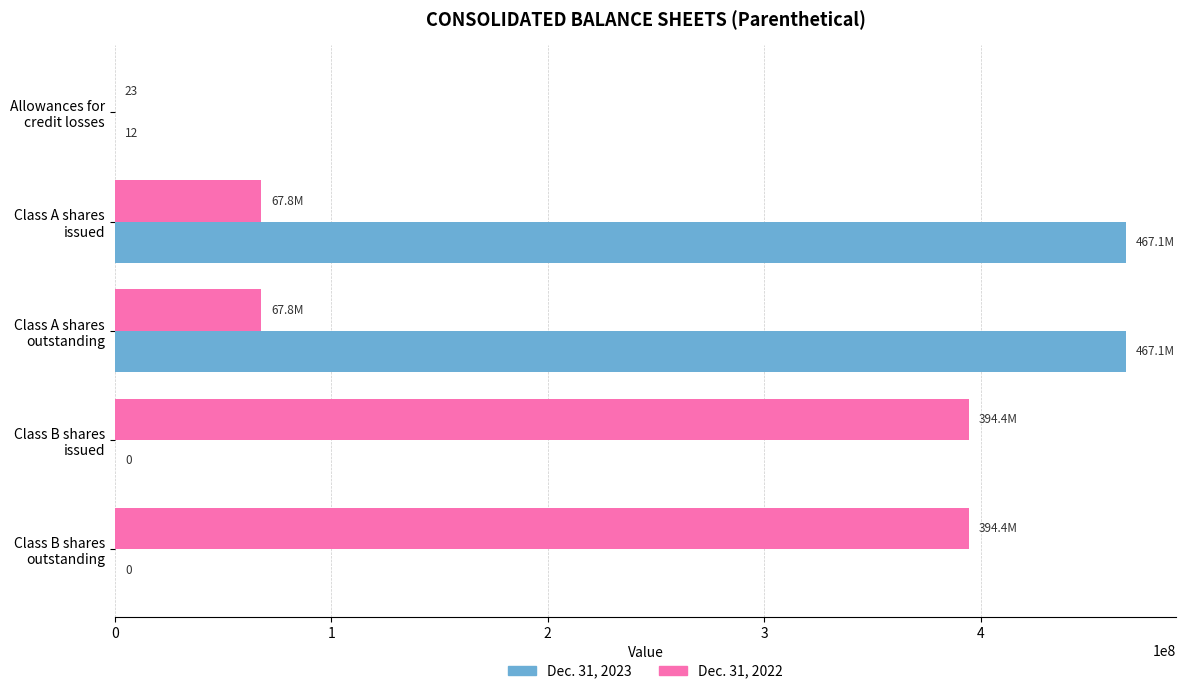

What is the greatest value displayed?

467092817